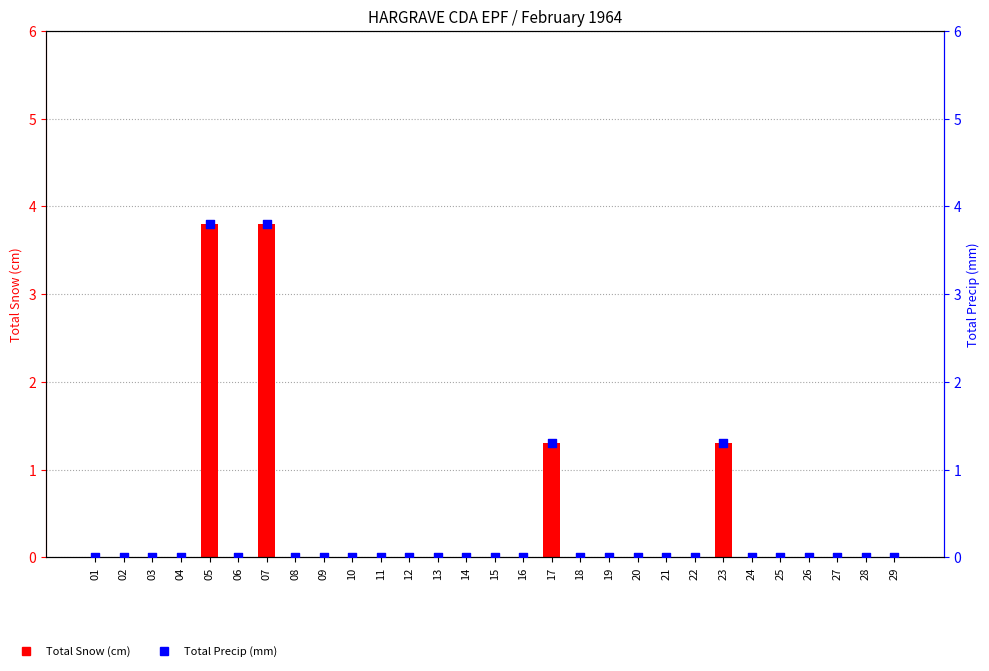

What are all the series names shown in the legend?

Total Snow (cm), Total Precip (mm)